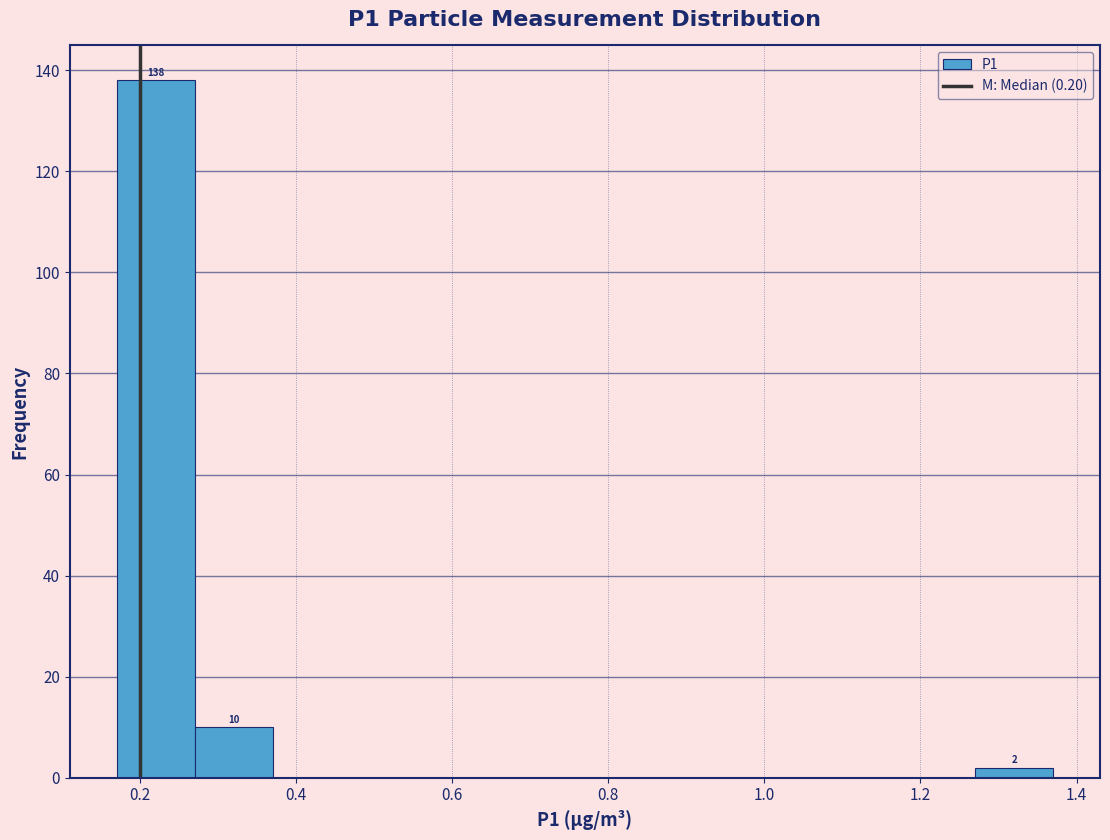

Over which range of the x-axis is the bar tallest?

0.17 to 0.27